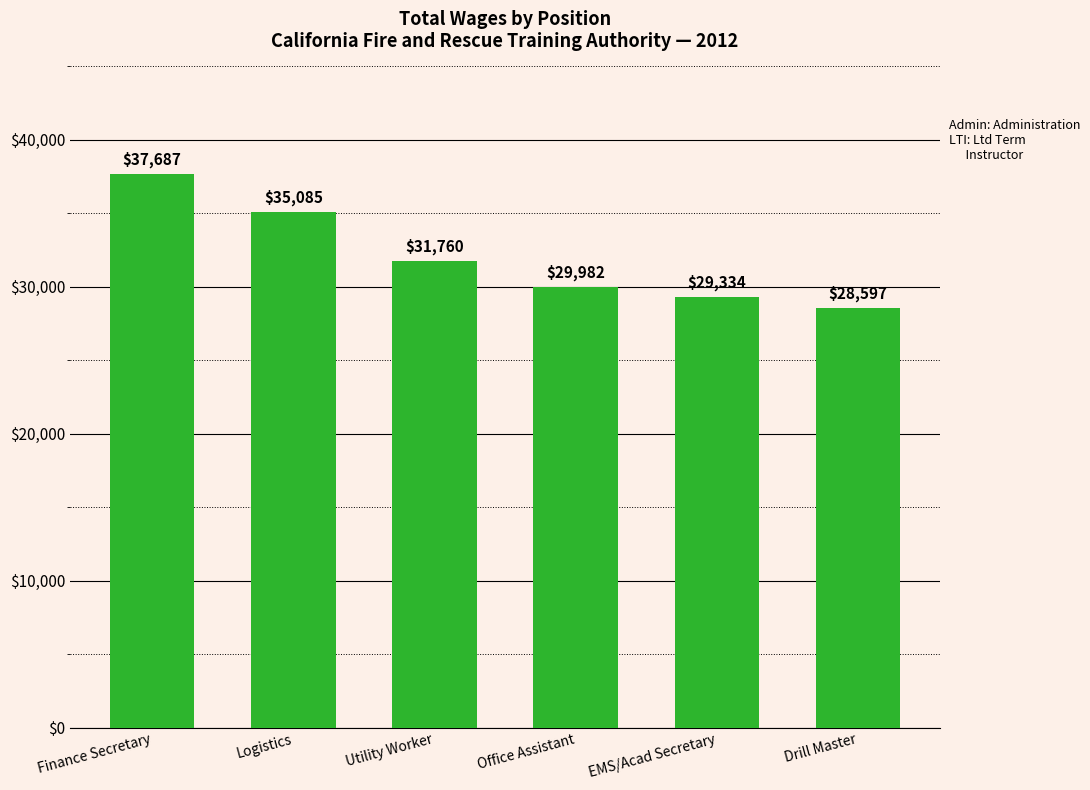

Reading left to right, list all the values displayed in this chart.

37687	35085	31760	29982	29334	28597